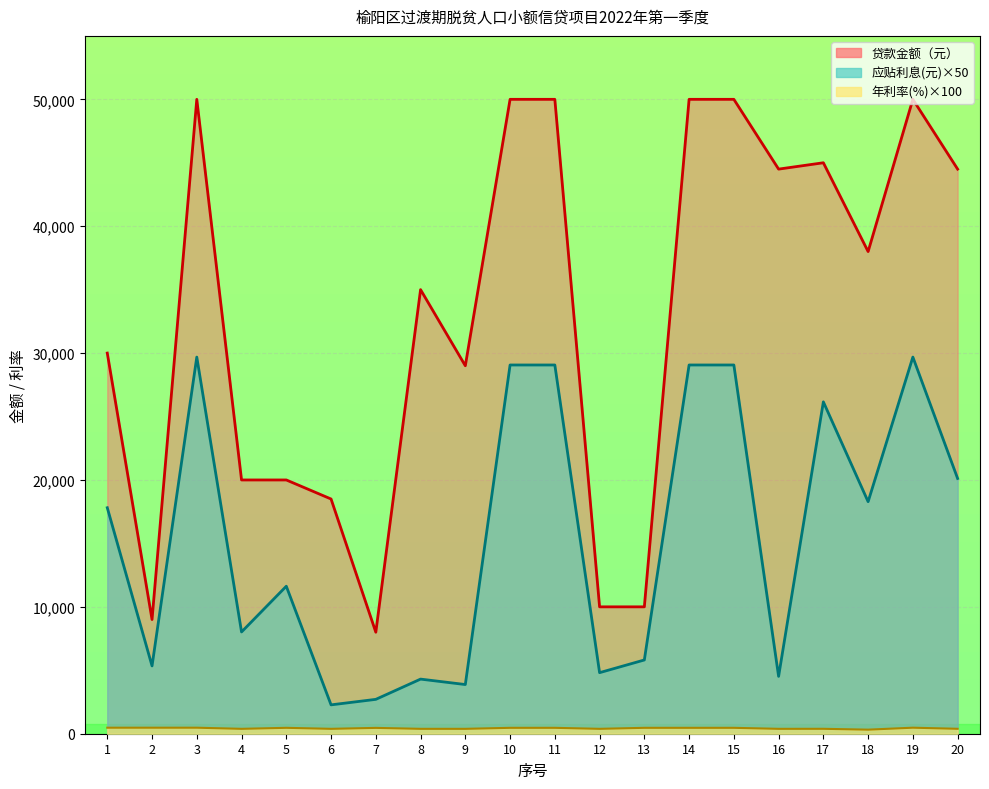

How many data points in 应贴利息(元) are less than 17811?

10